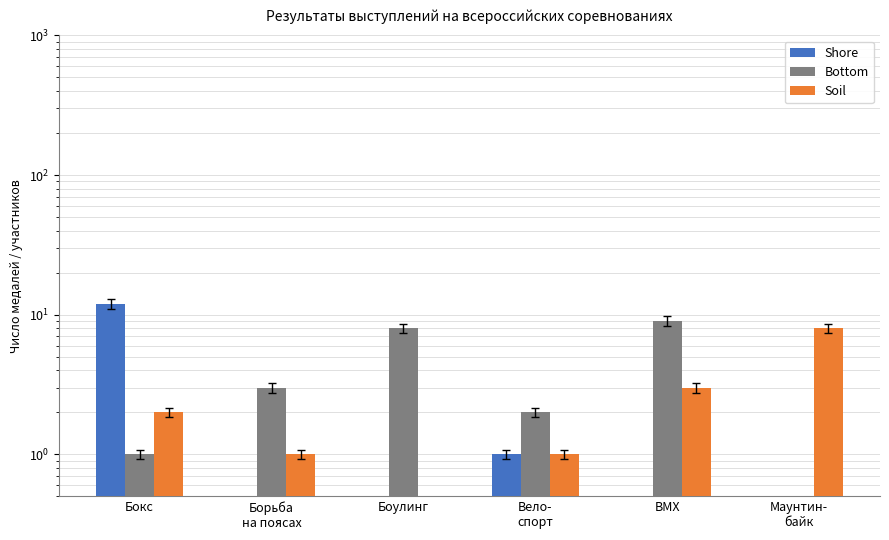

At which category is the sum across all series the highest?

Бокс